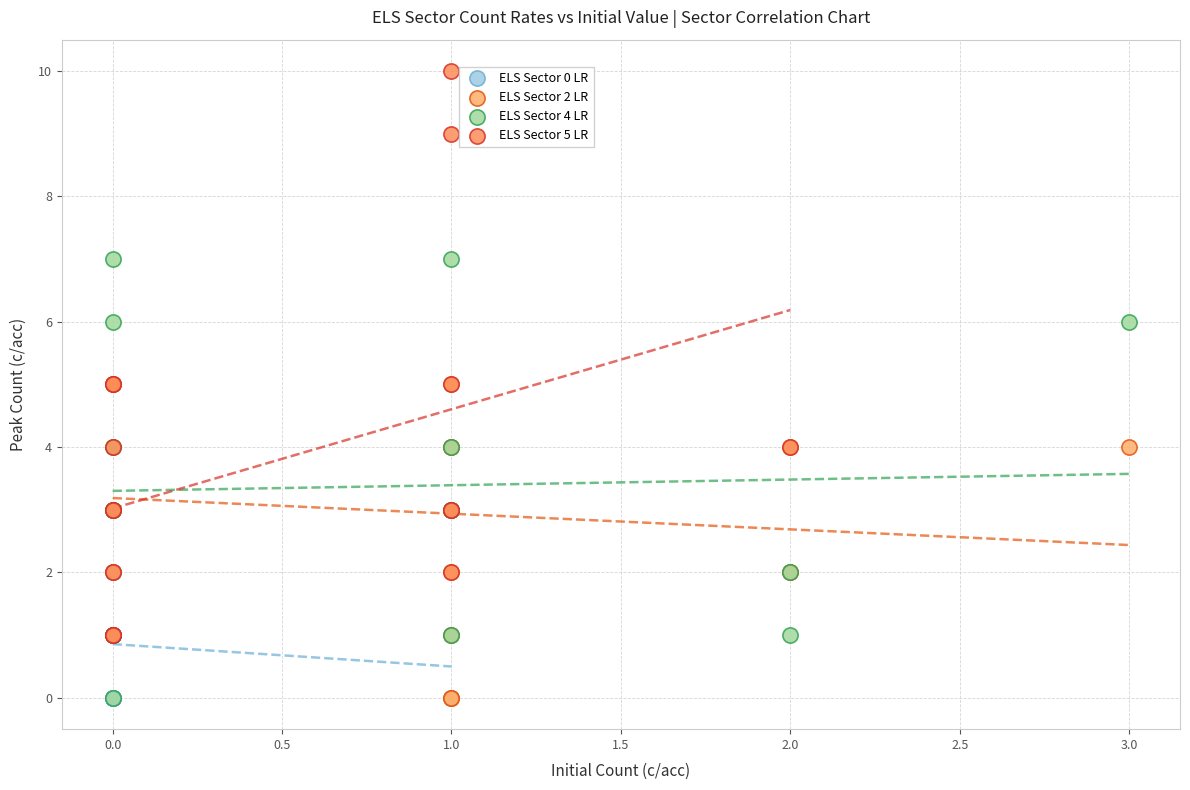

Which series has the largest Y range (max minus min)?

ELS Sector 5 LR